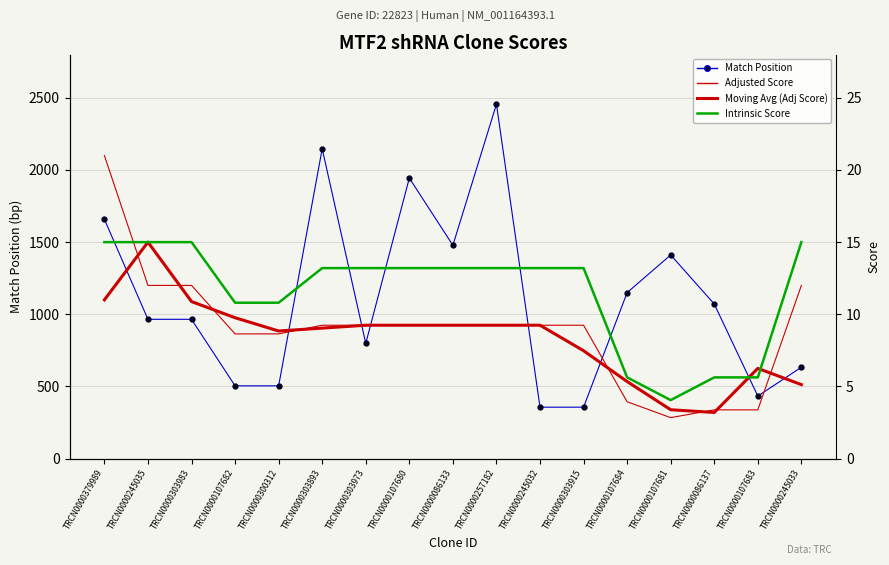

Where do Intrinsic Score and Adjusted Score first cross each other?

TRCN0000379989 and TRCN0000245035